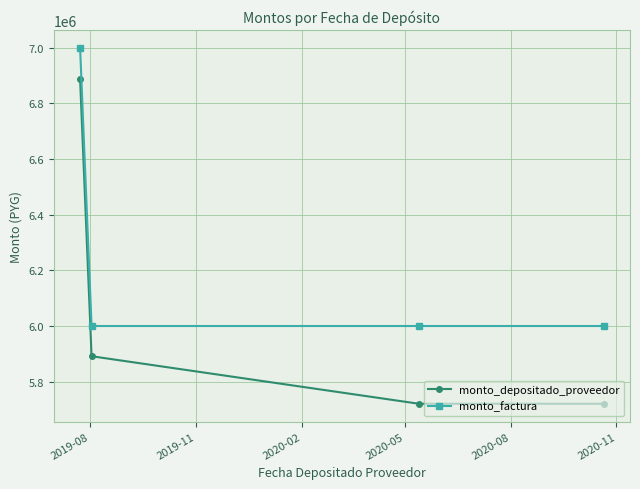

What is the smallest value displayed?

5720686